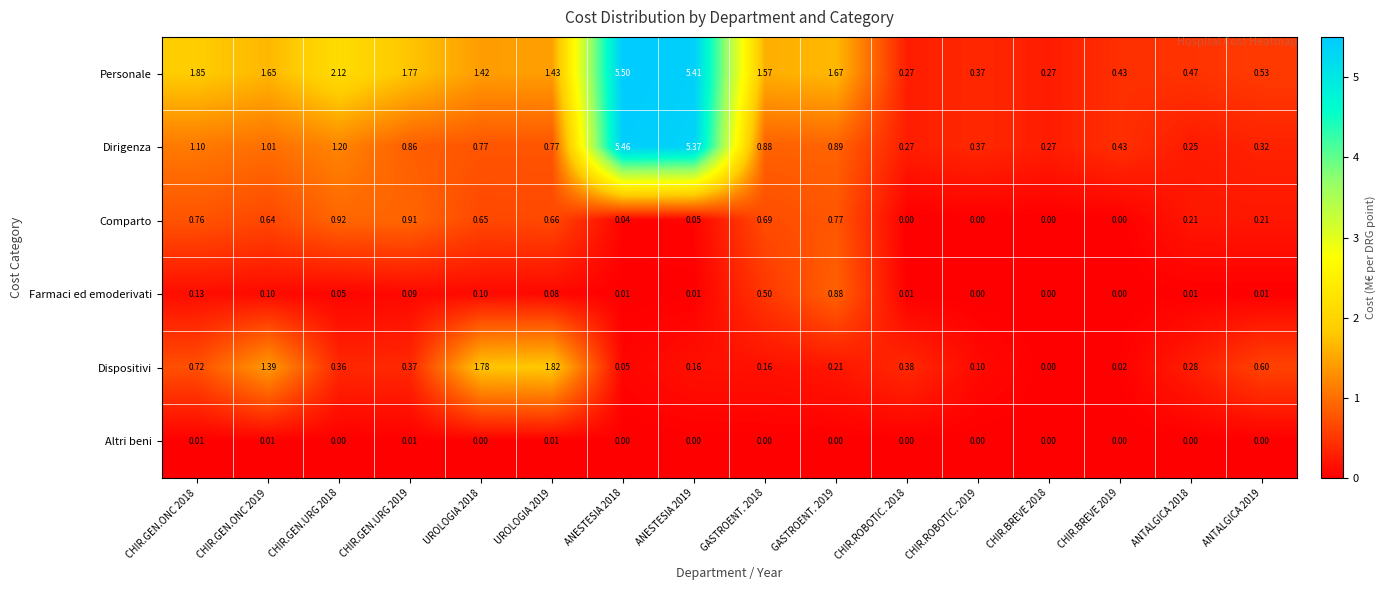

Is the value of Altri beni at GASTROENT. 2018 greater than the value of Farmaci ed emoderivati at ANESTESIA 2019?

No